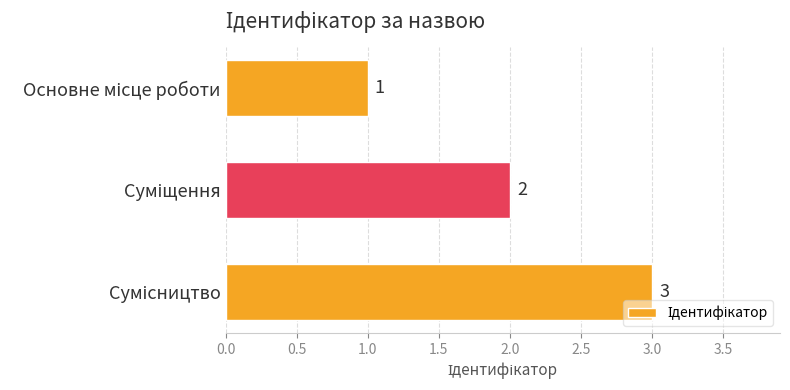

Count the values in the range 1 to 3.

3